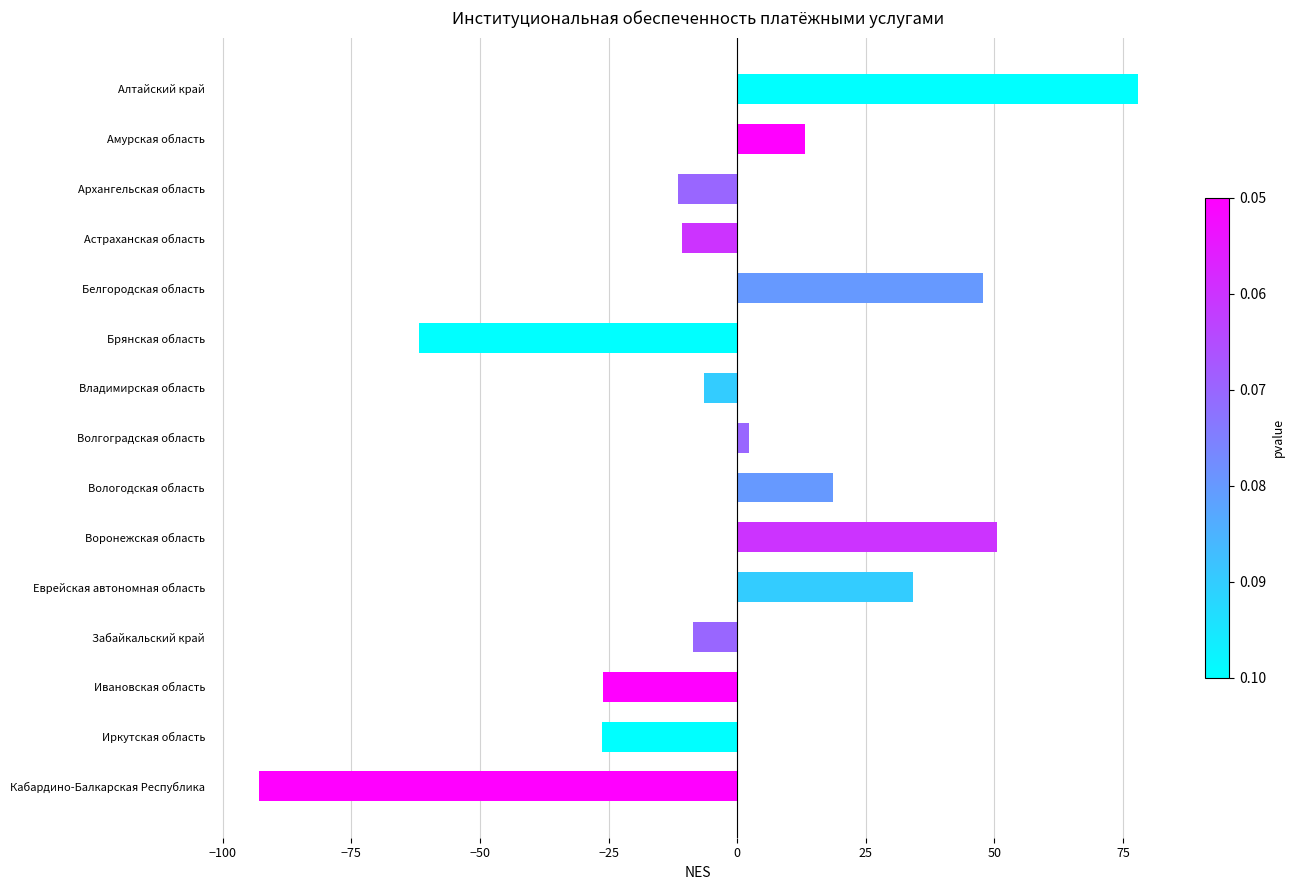

Is it true that the value at Владимирская область is -6.4?

True